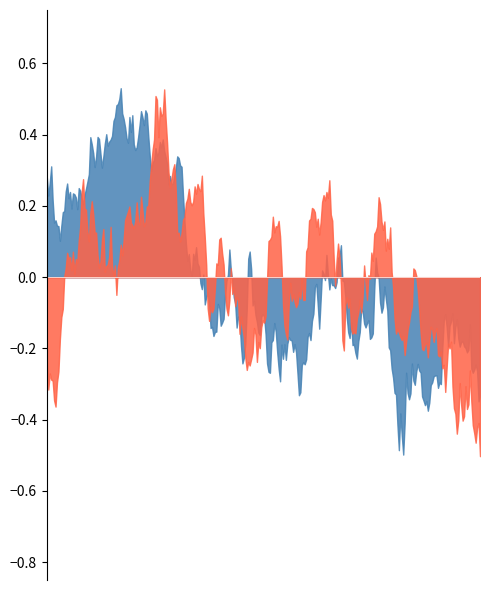

Is the value of public at 293 greater than the value of featured at 361?

Yes